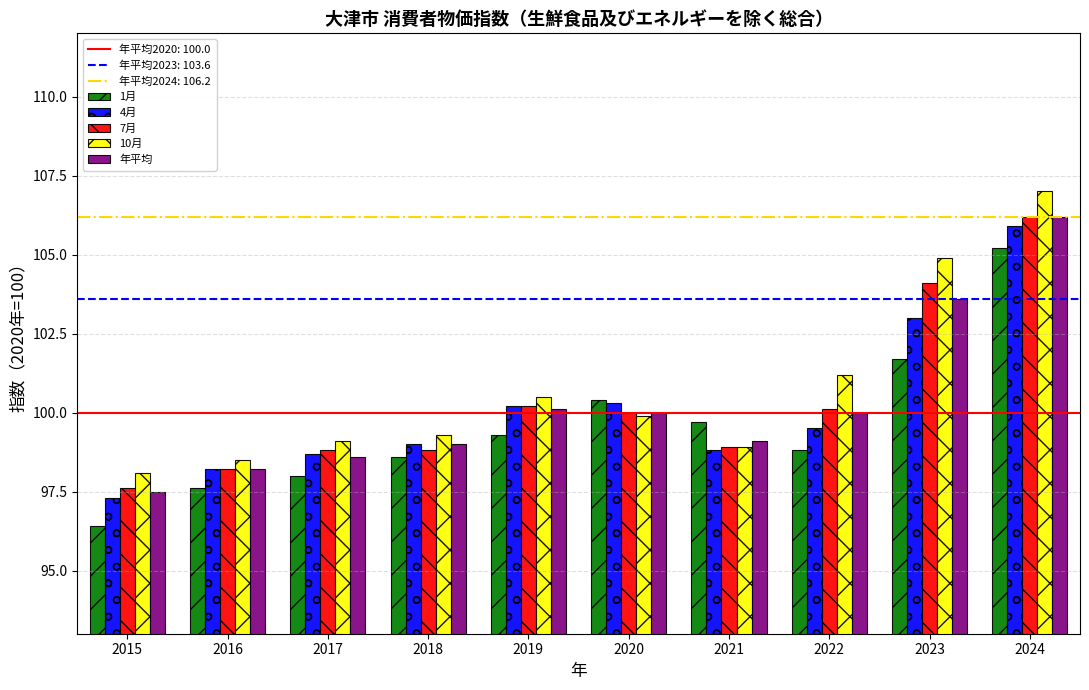

What is the sum of all 7月 values?

1002.9